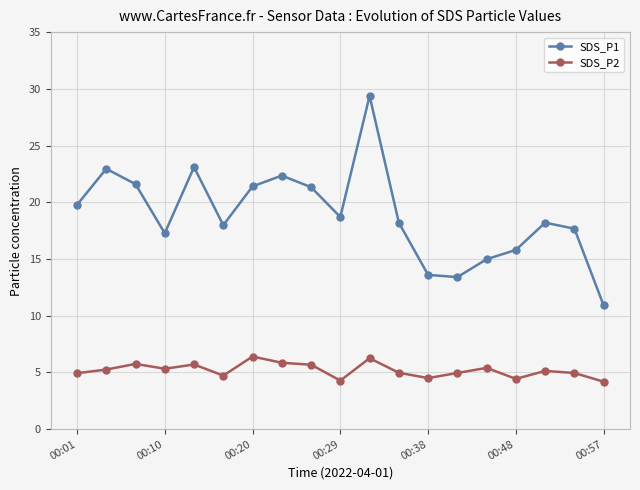

What is the smallest value displayed?

4.2